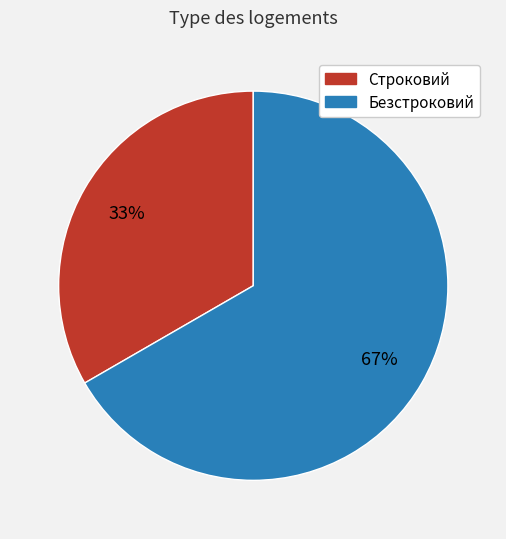

Which category accounts for the majority?

Безстроковий